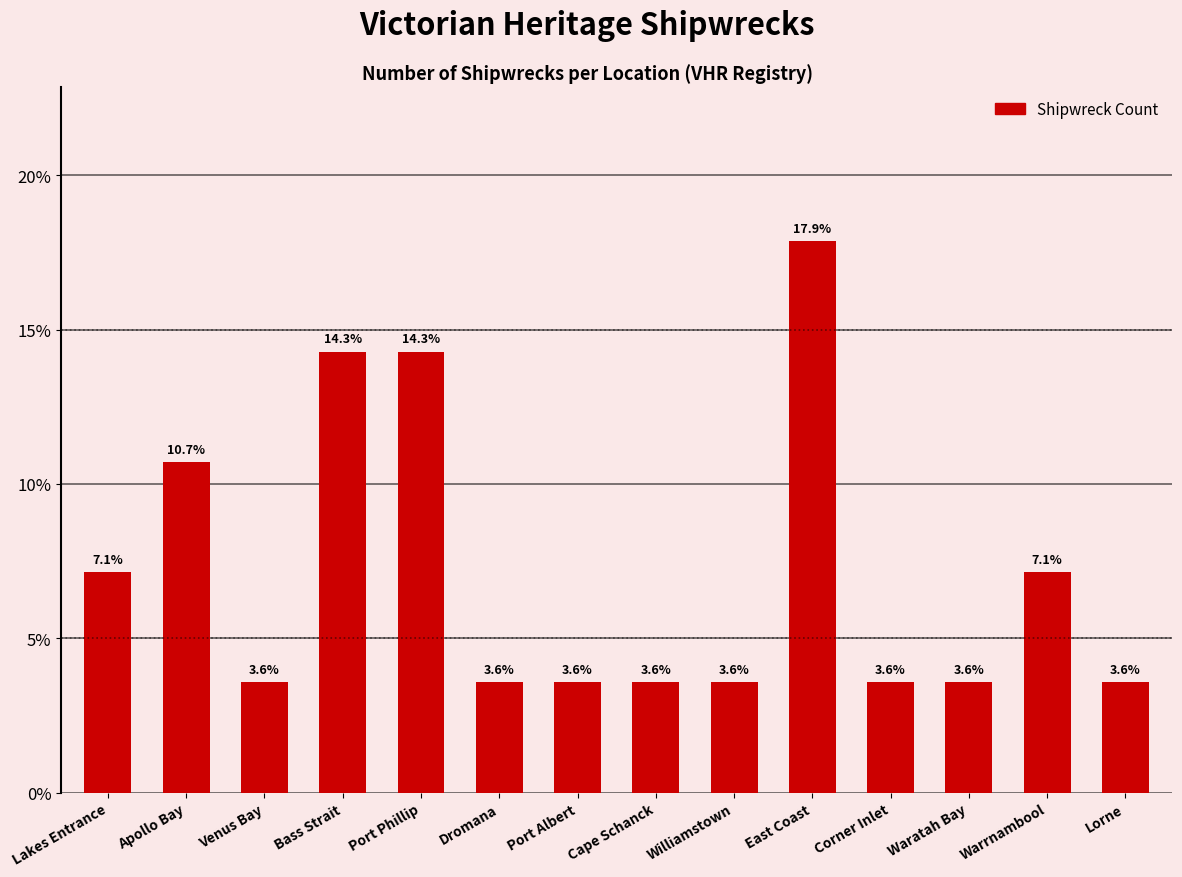

Which category has the highest value across all series?

East Coast